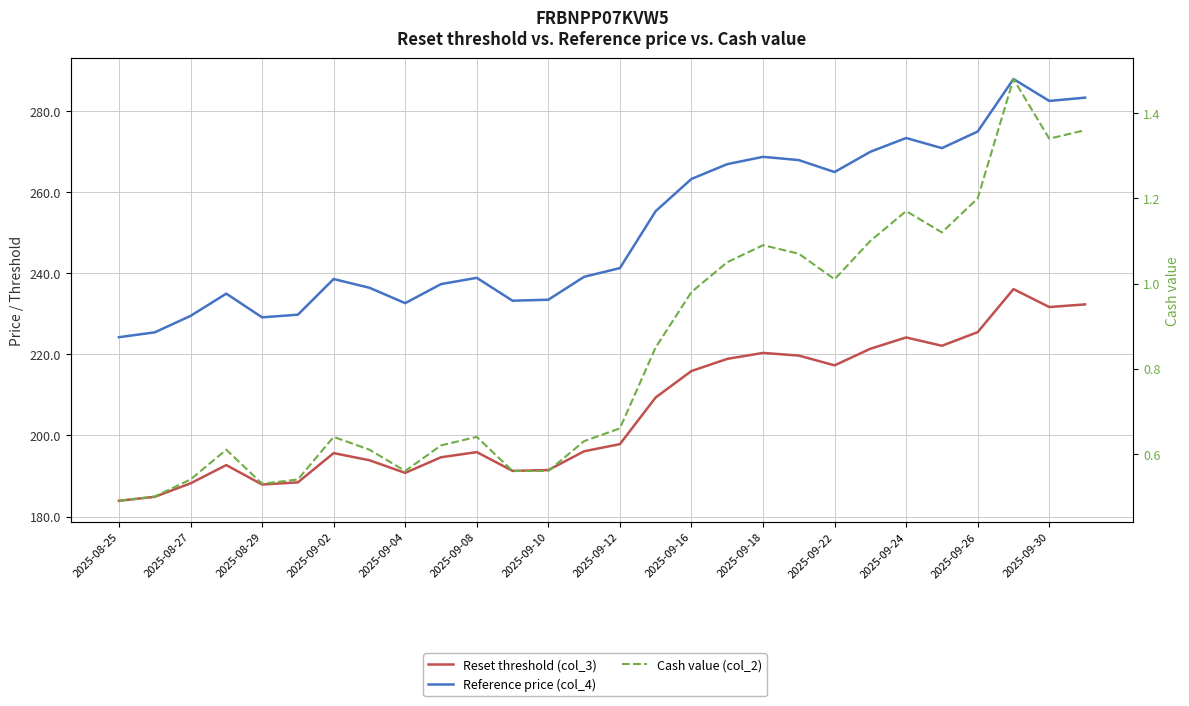

True or false: Cash value (col_2) and Reference price (col_4) intersect in this chart.

False